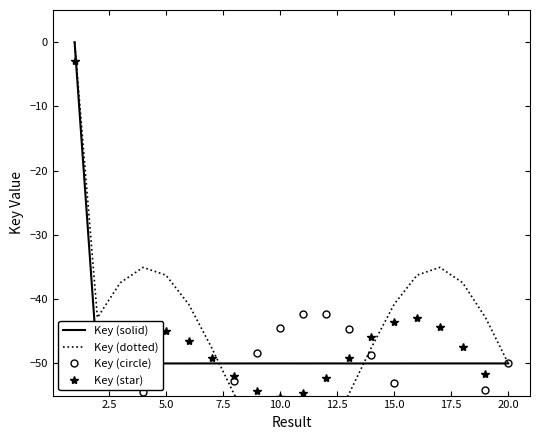

Is this an area chart (filled region under the line)?

No